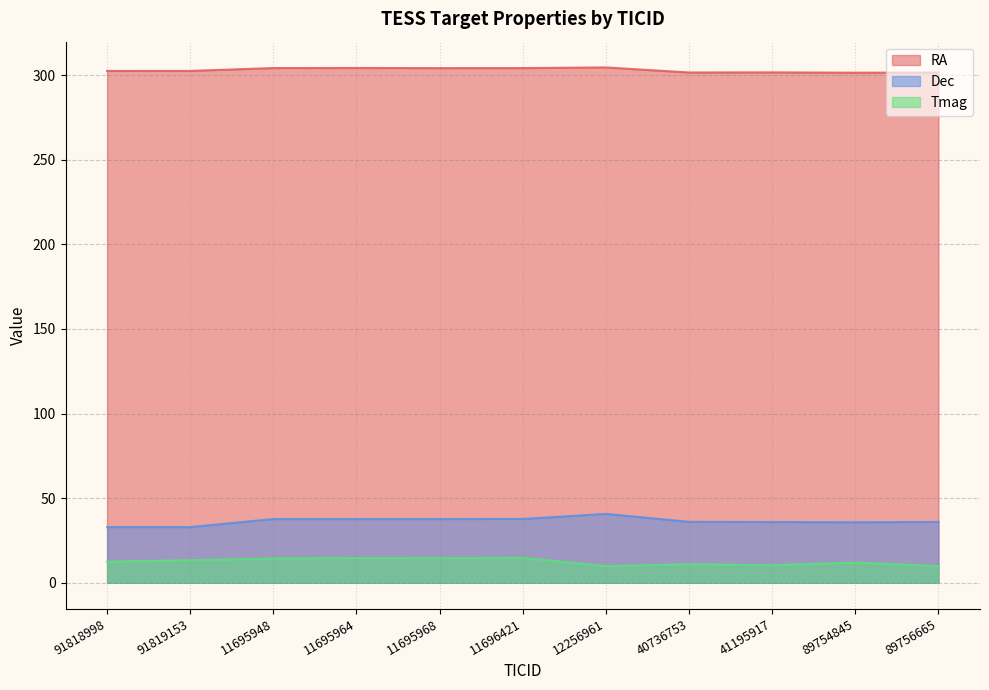

Reading left to right, what are all the values shown in this chart?

RA: 91818998=302.4	91819153=302.4	11695948=304.1	11695964=304.2	11695968=304.1	11696421=304.1	12256961=304.5	40736753=301.5	41195917=301.6	89754845=301.4	89756665=301.5
Dec: 91818998=32.9	91819153=32.9	11695948=37.7	11695964=37.7	11695968=37.7	11696421=37.7	12256961=40.7	40736753=36.0	41195917=35.9	89754845=35.7	89756665=36.0
Tmag: 91818998=12.5	91819153=13.3	11695948=14.3	11695964=14.6	11695968=14.5	11696421=14.8	12256961=9.8	40736753=10.9	41195917=10.3	89754845=11.9	89756665=9.8